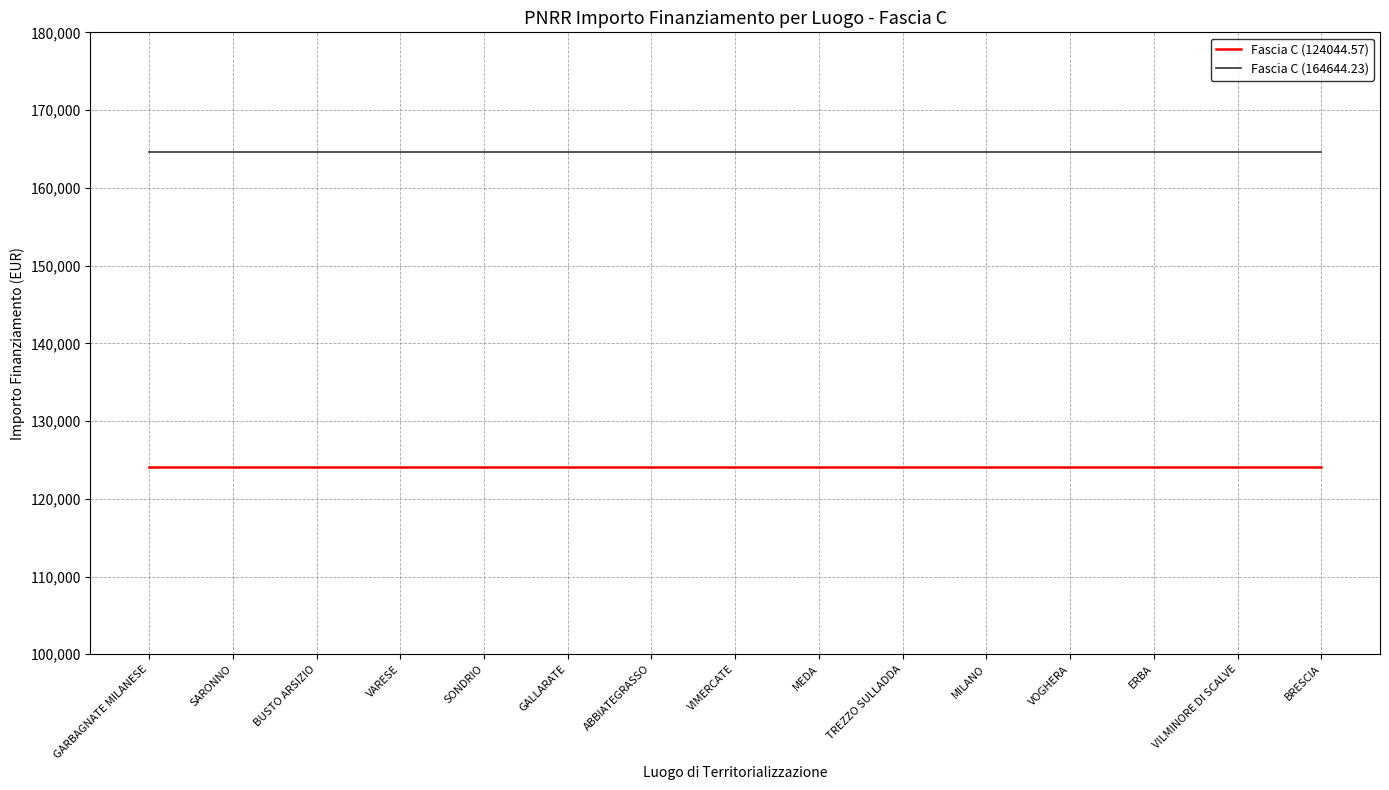

What is the greatest value displayed?

164644.2